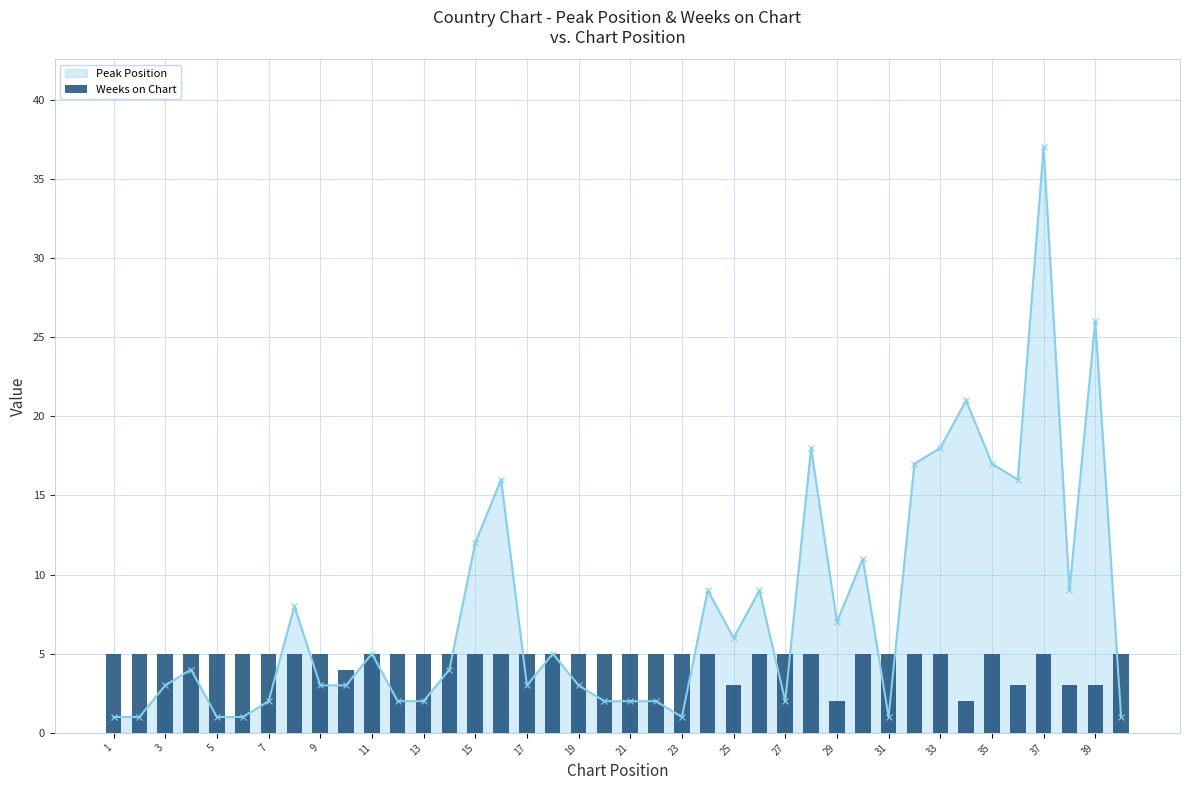

How many values are below 5?

7